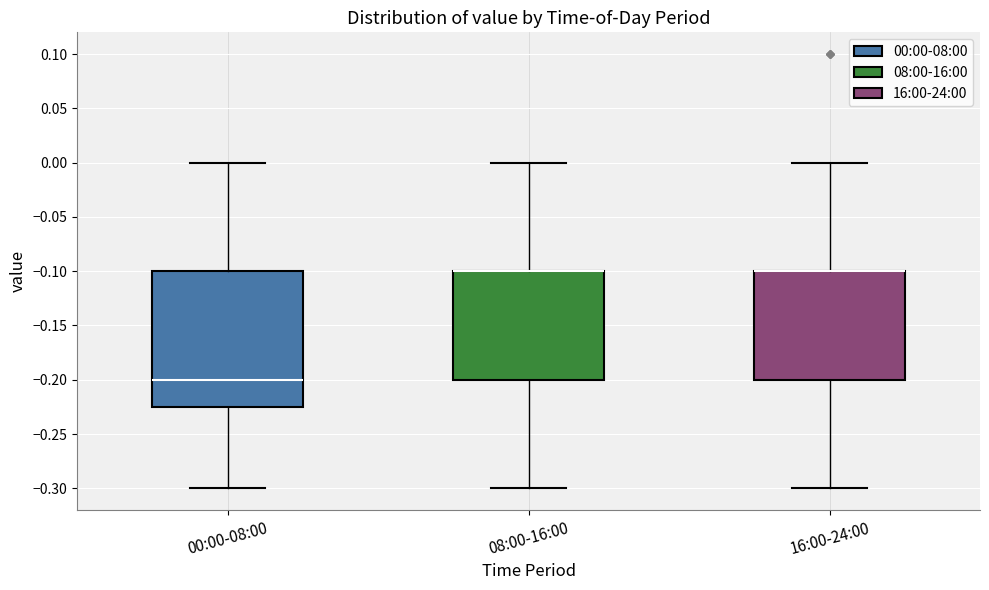

Where is the lower edge of the box for 16:00-24:00 on the y-axis? The values are not printed on the chart, so give them approximately, as read against the axis.

-0.200